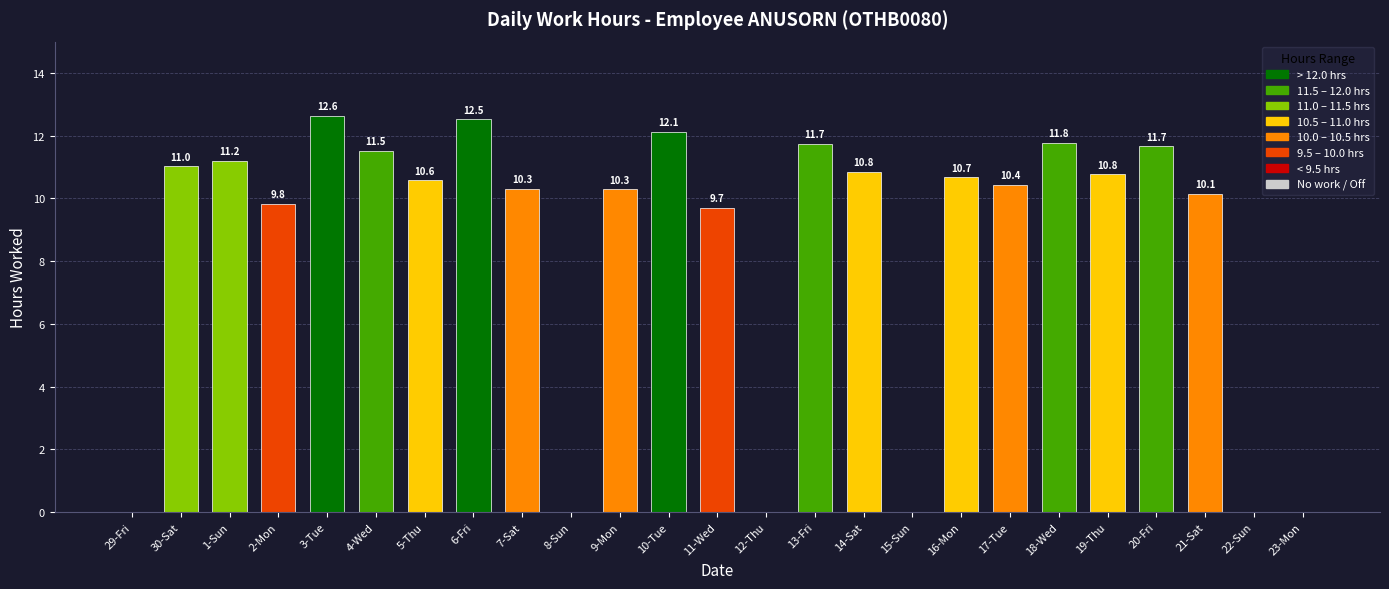

Is it true that the value at 9-Mon is 14.3?

False